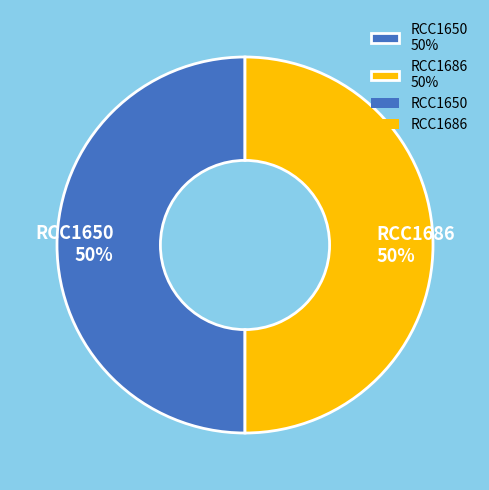

How many segments does this pie chart have?

2